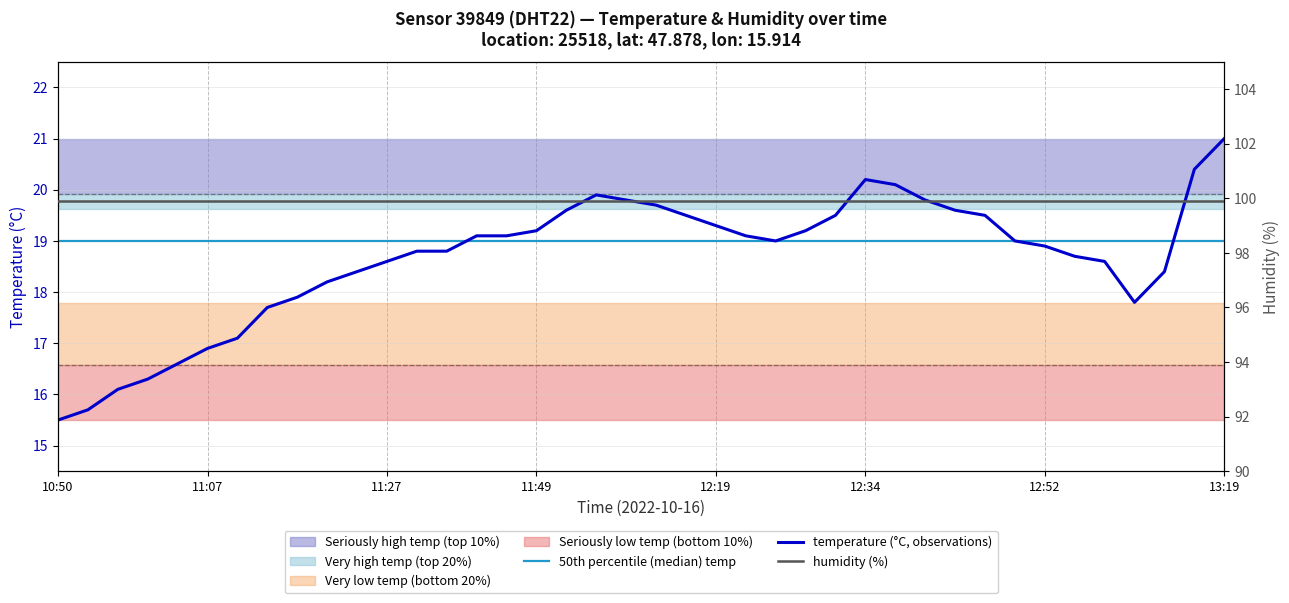

Where is the data nearest to the value 18?

11:19